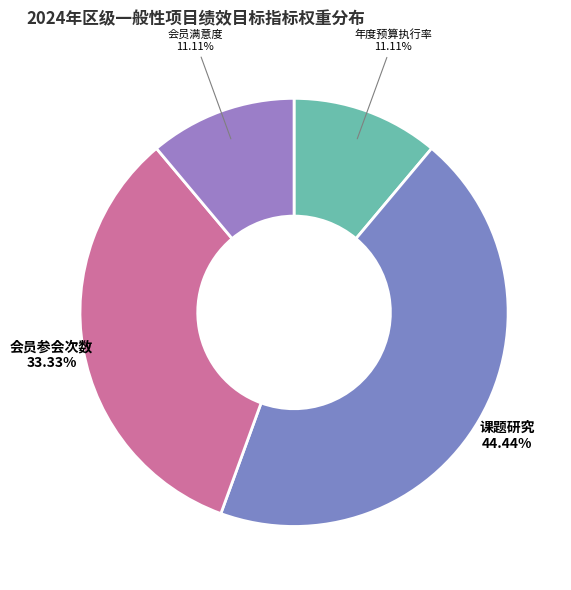

What percentage is the 年度预算执行率 slice, to the nearest percent?

11%